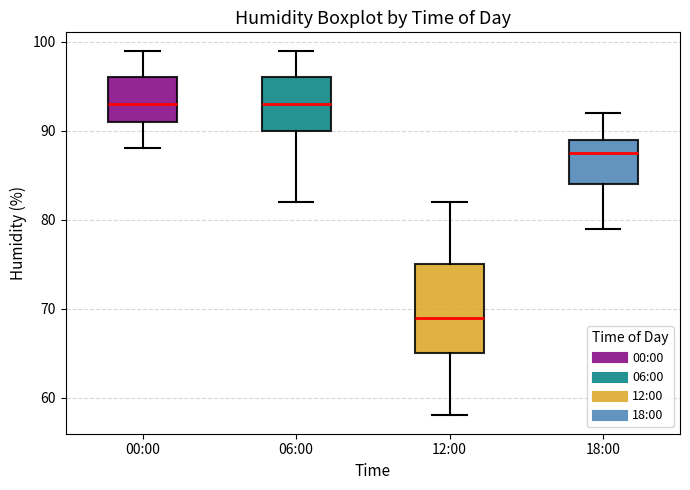

Reading left to right, read every box against the y-axis: the position of its median line, the range the box covers, and the ends of its whiskers. The values are not printed on the chart, so give them approximately, as read against the axis.

00:00: median 93, box 91 to 96, whiskers 88 to 99
06:00: median 93, box 90 to 96, whiskers 82 to 99
12:00: median 69, box 65 to 75, whiskers 58 to 82
18:00: median 88, box 84 to 89, whiskers 79 to 92